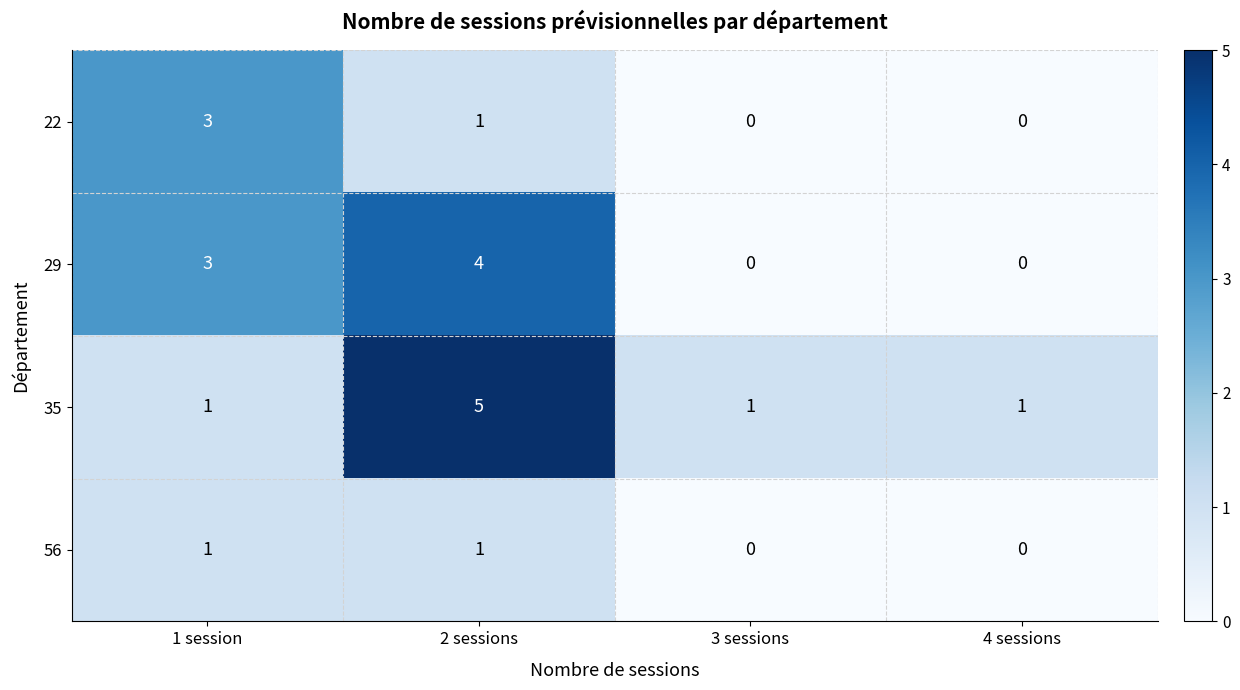

How many data points does each series have?

4